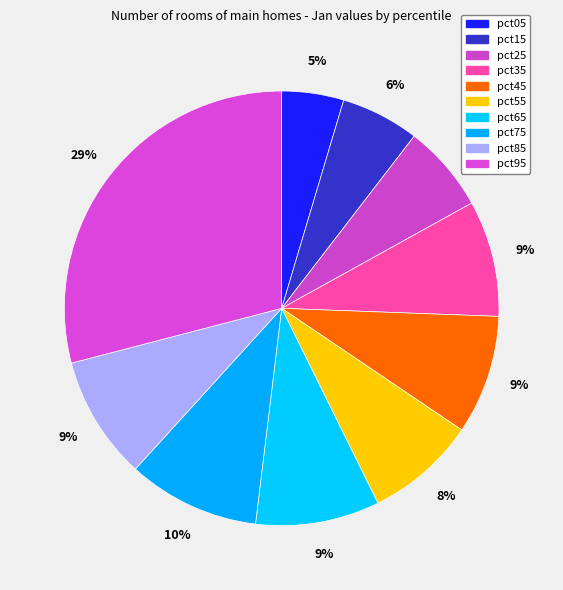

Which category has the biggest portion of the pie?

pct95